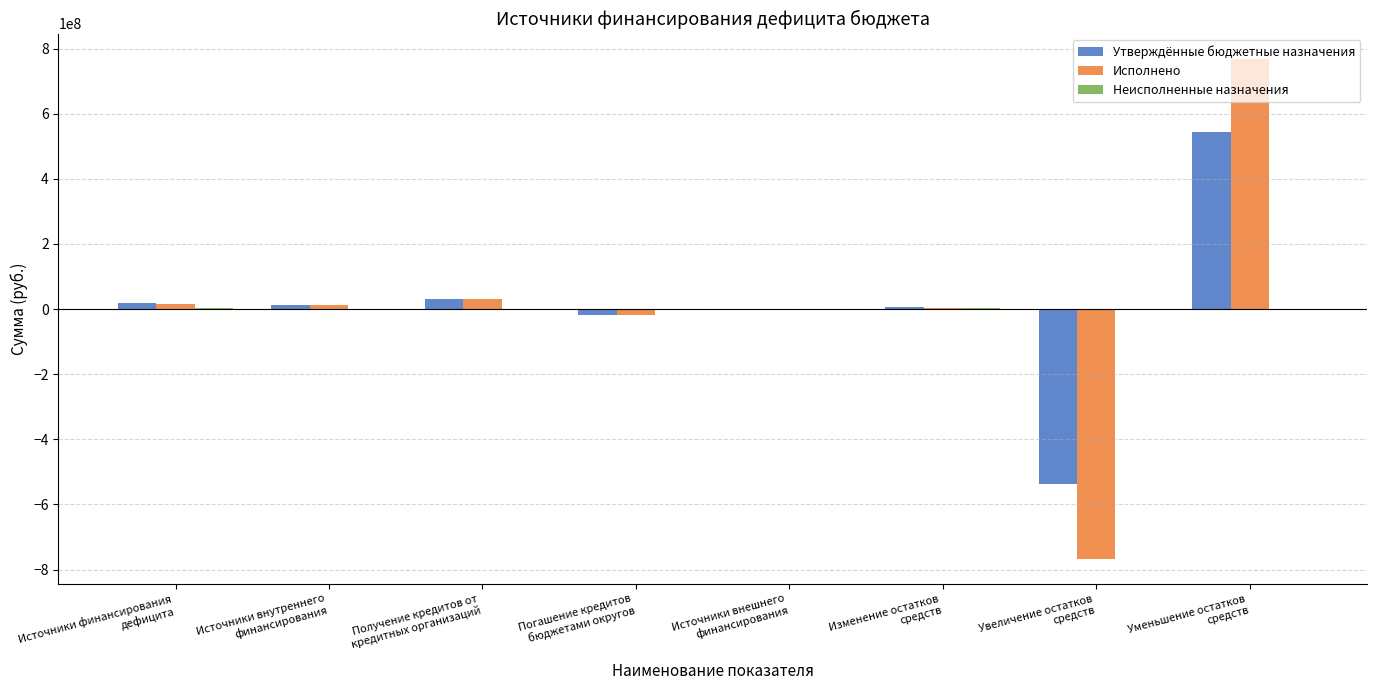

What is the maximum value for Утверждённые бюджетные назначения?

544534846.9